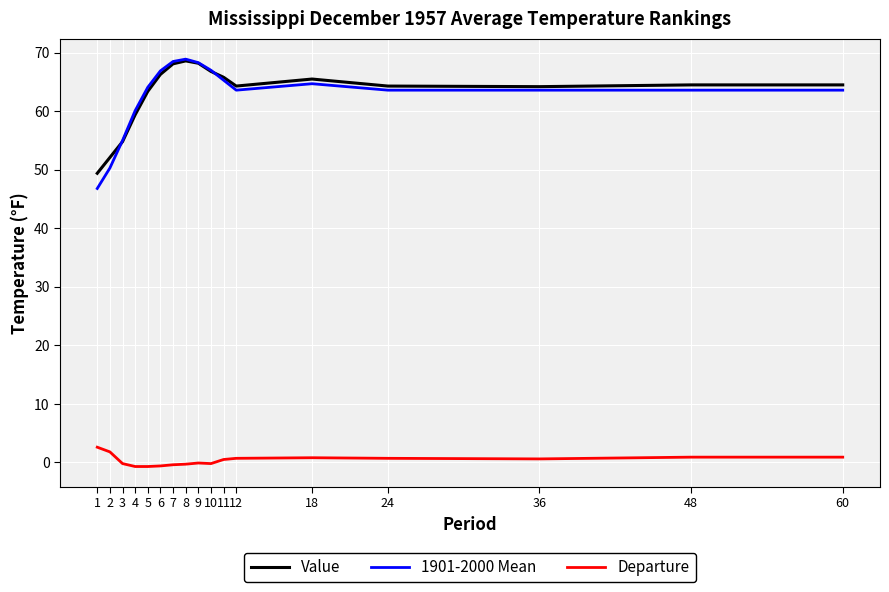

Which series changed the most between 3 and 8?

1901-2000 Mean